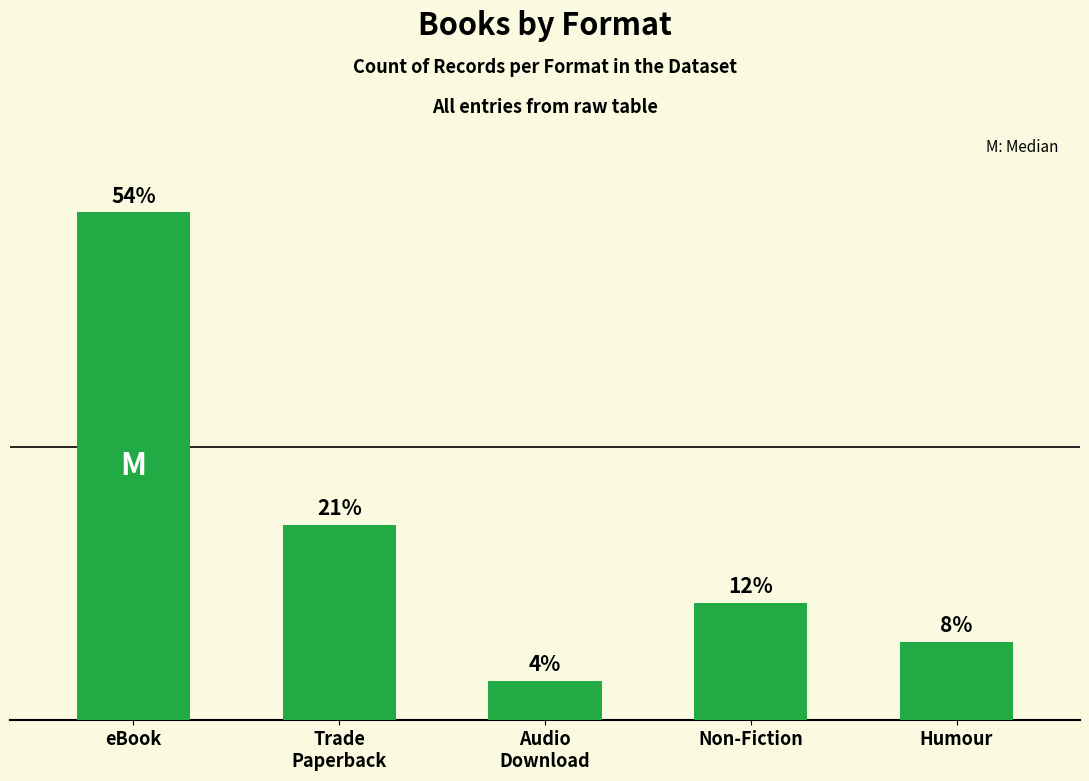

What is the difference between the second highest and minimum values?

4